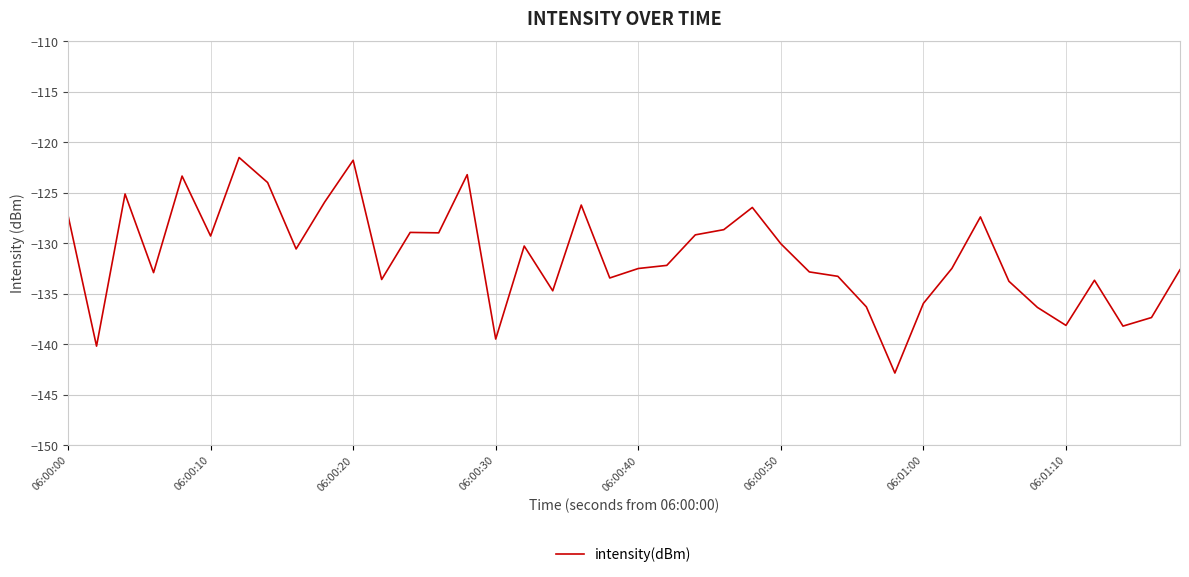

What is the smallest value displayed?

-142.8